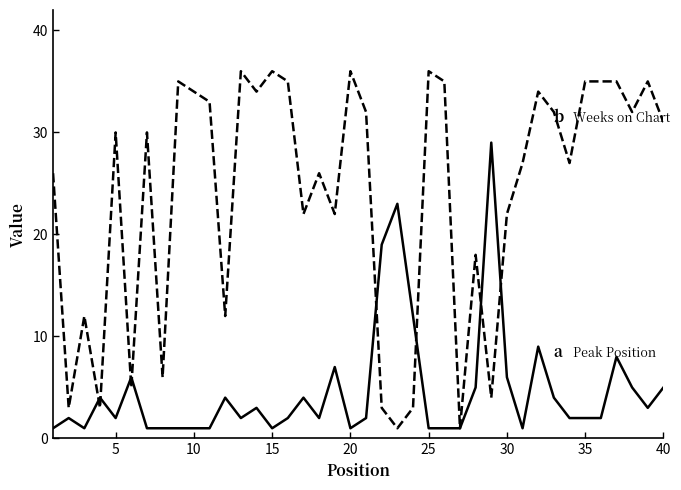

What is the greatest value displayed?

36